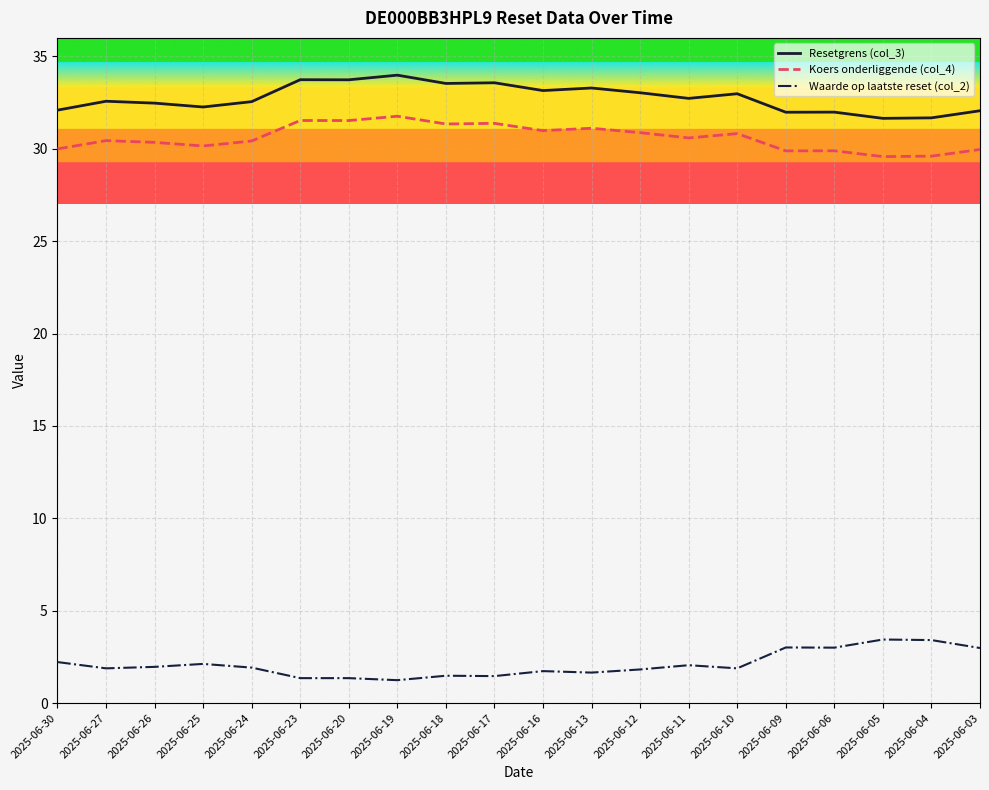

True or false: Resetgrens (col_3) has a value of 32.5 at 2025-06-26.

True